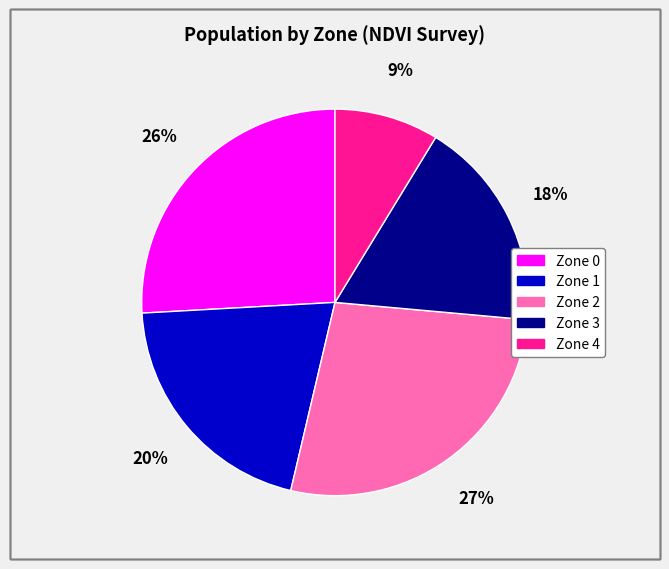

Which has a higher value, Zone 4 or Zone 2?

Zone 2